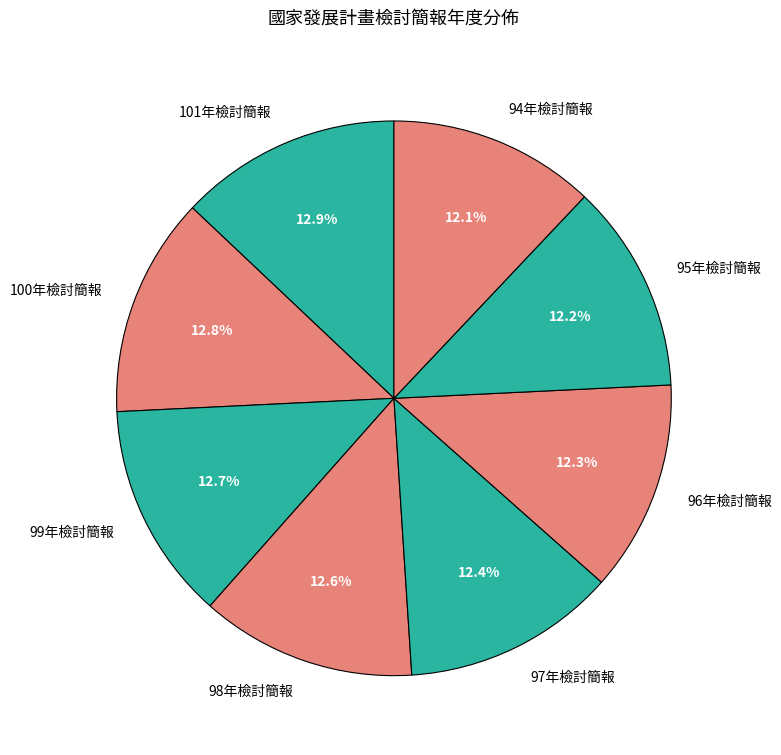

Combined, do 100年檢討簡報 and 97年檢討簡報 account for over 50%?

No